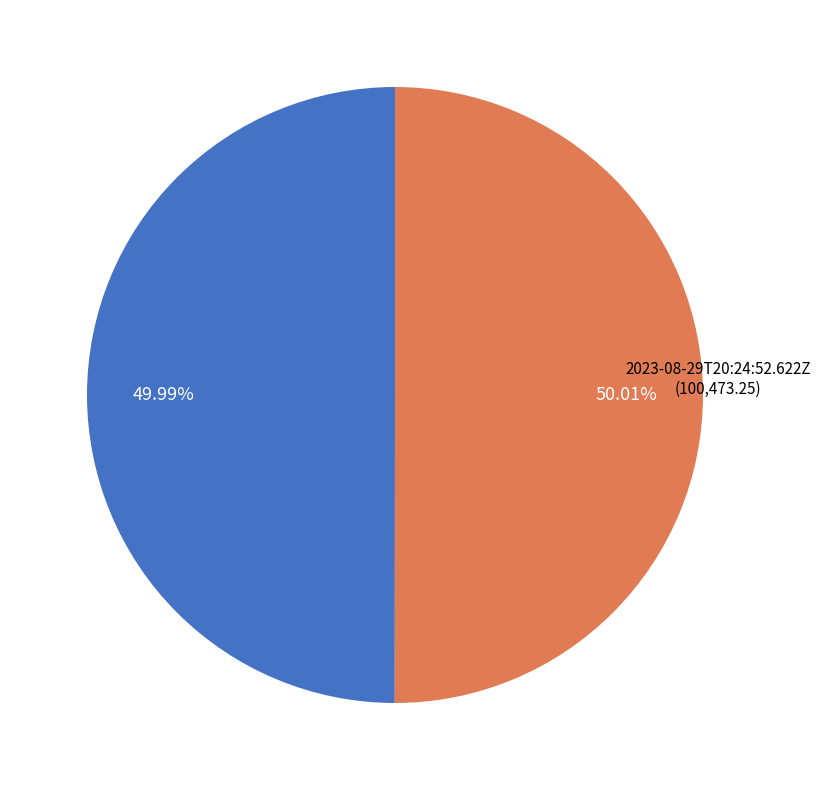

Does any single category account for the majority?

Yes